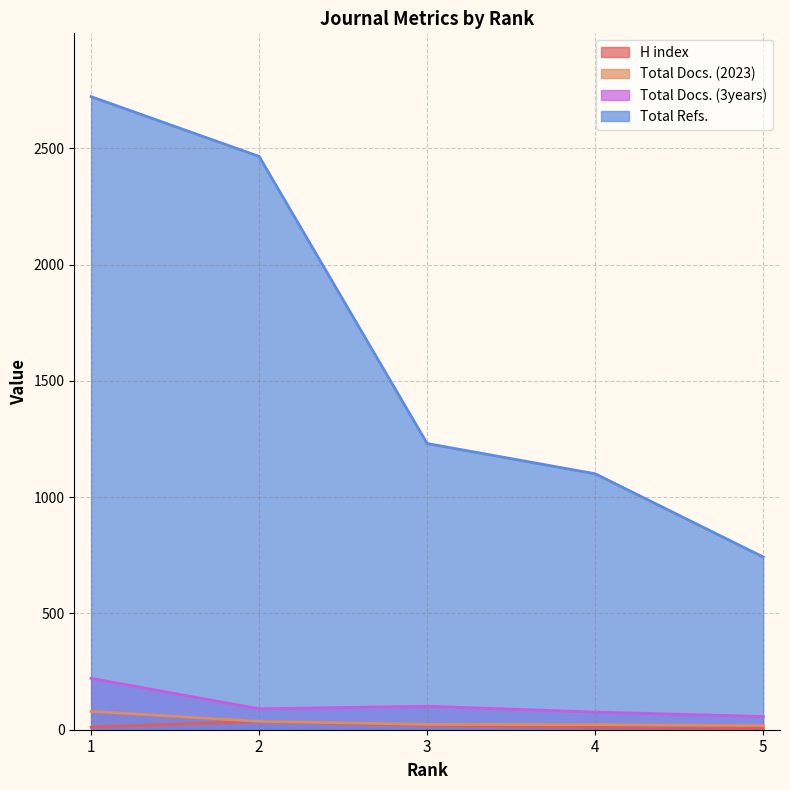

How many series are shown in this chart?

4